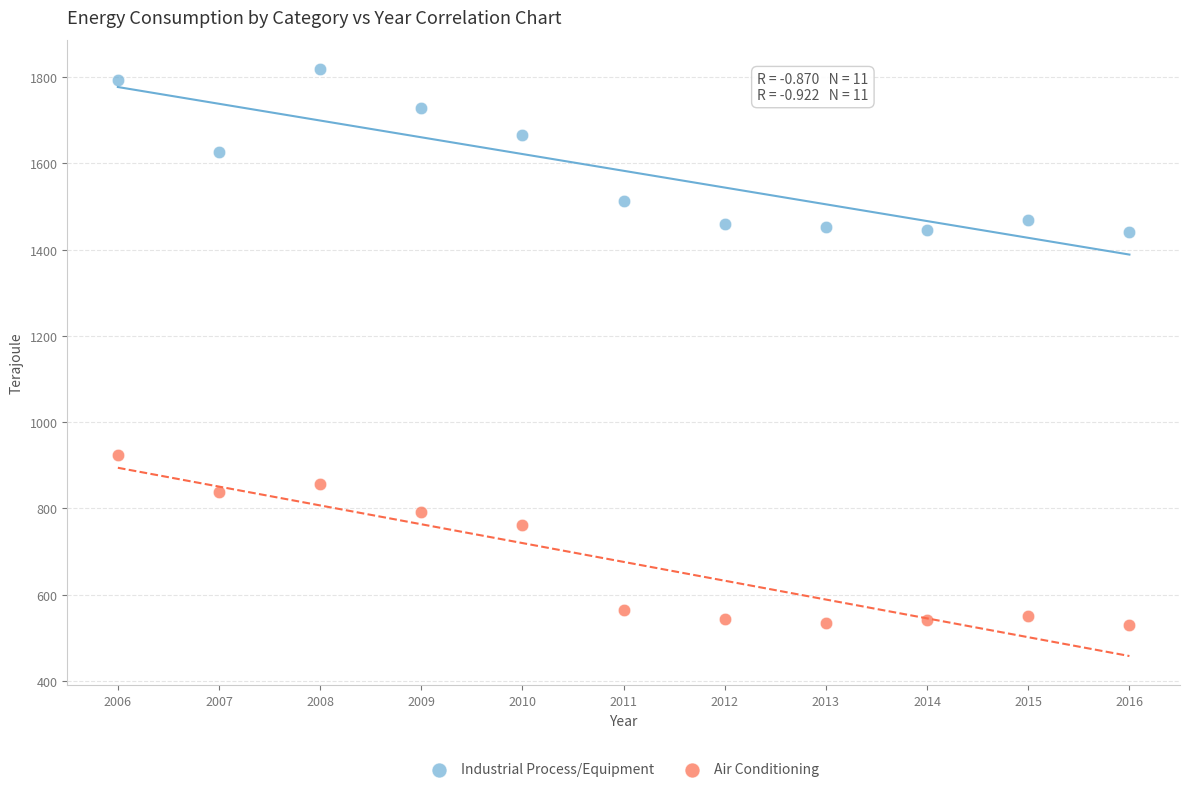

What is the X range (max minus min) for the scatter plot?

10